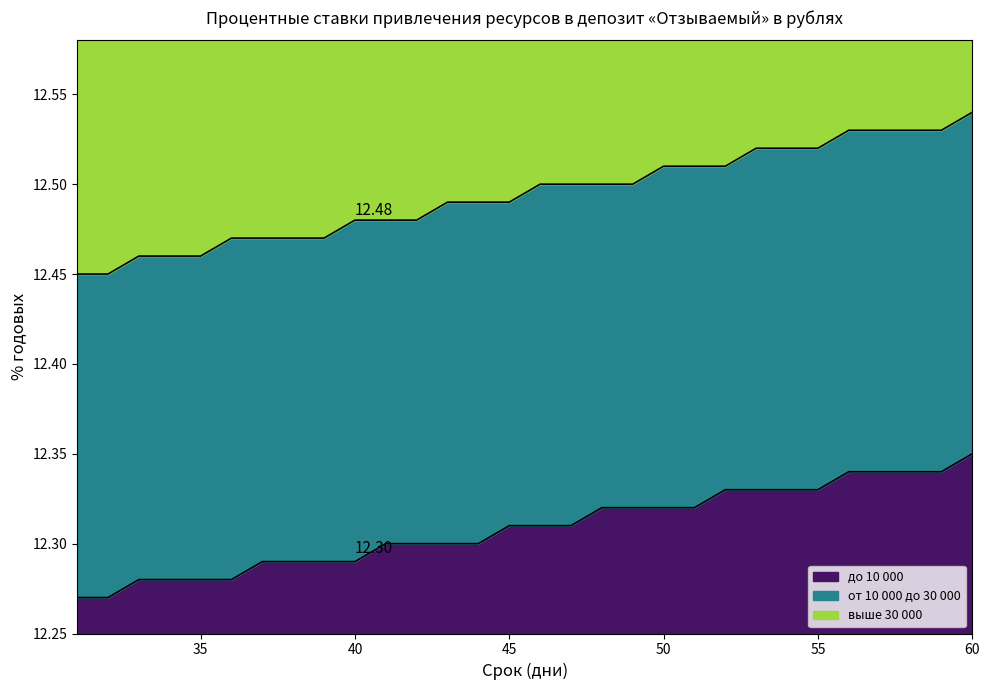

True or false: до 10 000 and от 10 000 до 30 000 cross at least once.

False